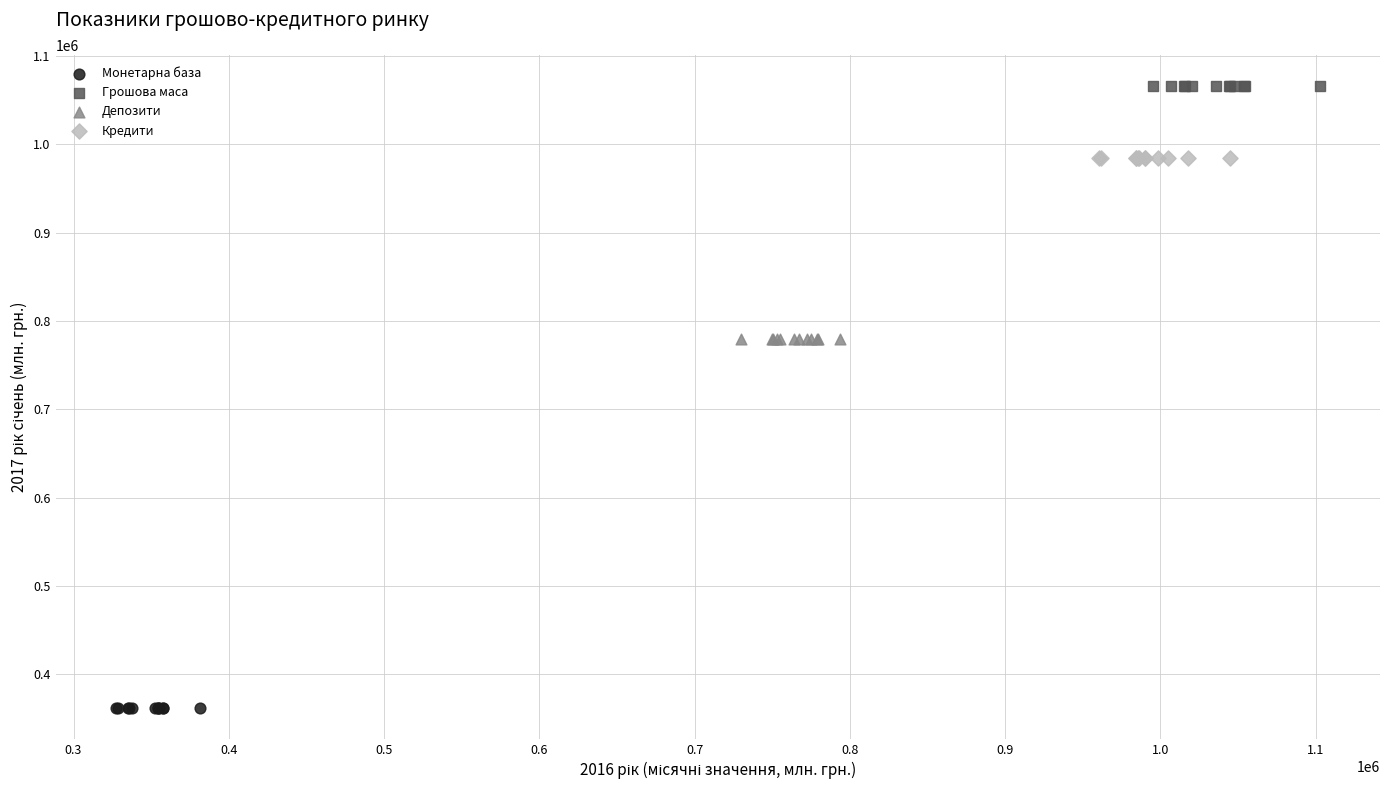

Which series contains the highest Y value?

Грошова маса